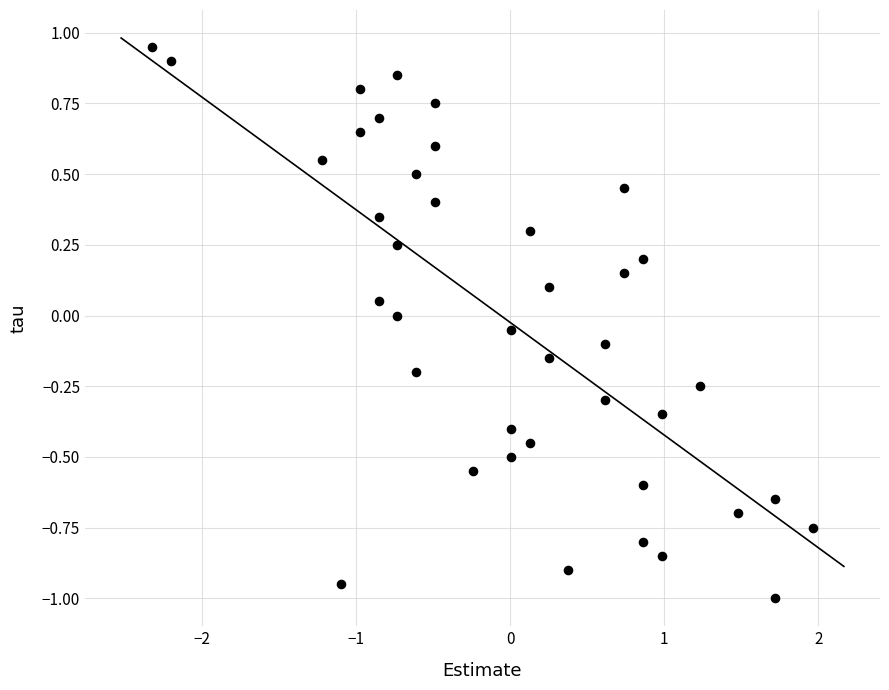

What is the range of X values (max minus min)?

4.3